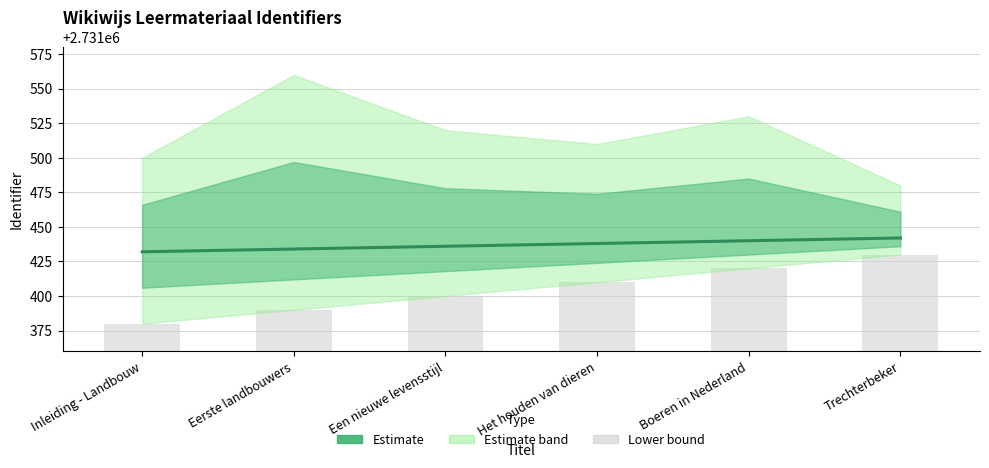

Reading left to right, what are all the values shown in this chart?

Identifier (mean): Inleiding - Landbouw=2731432	Eerste landbouwers=2731434	Een nieuwe levensstijl=2731436	Het houden van dieren=2731438	Boeren in Nederland=2731440	Trechterbeker=2731442
Identifier (lower bound): Inleiding - Landbouw=2731380	Eerste landbouwers=2731390	Een nieuwe levensstijl=2731400	Het houden van dieren=2731410	Boeren in Nederland=2731420	Trechterbeker=2731430